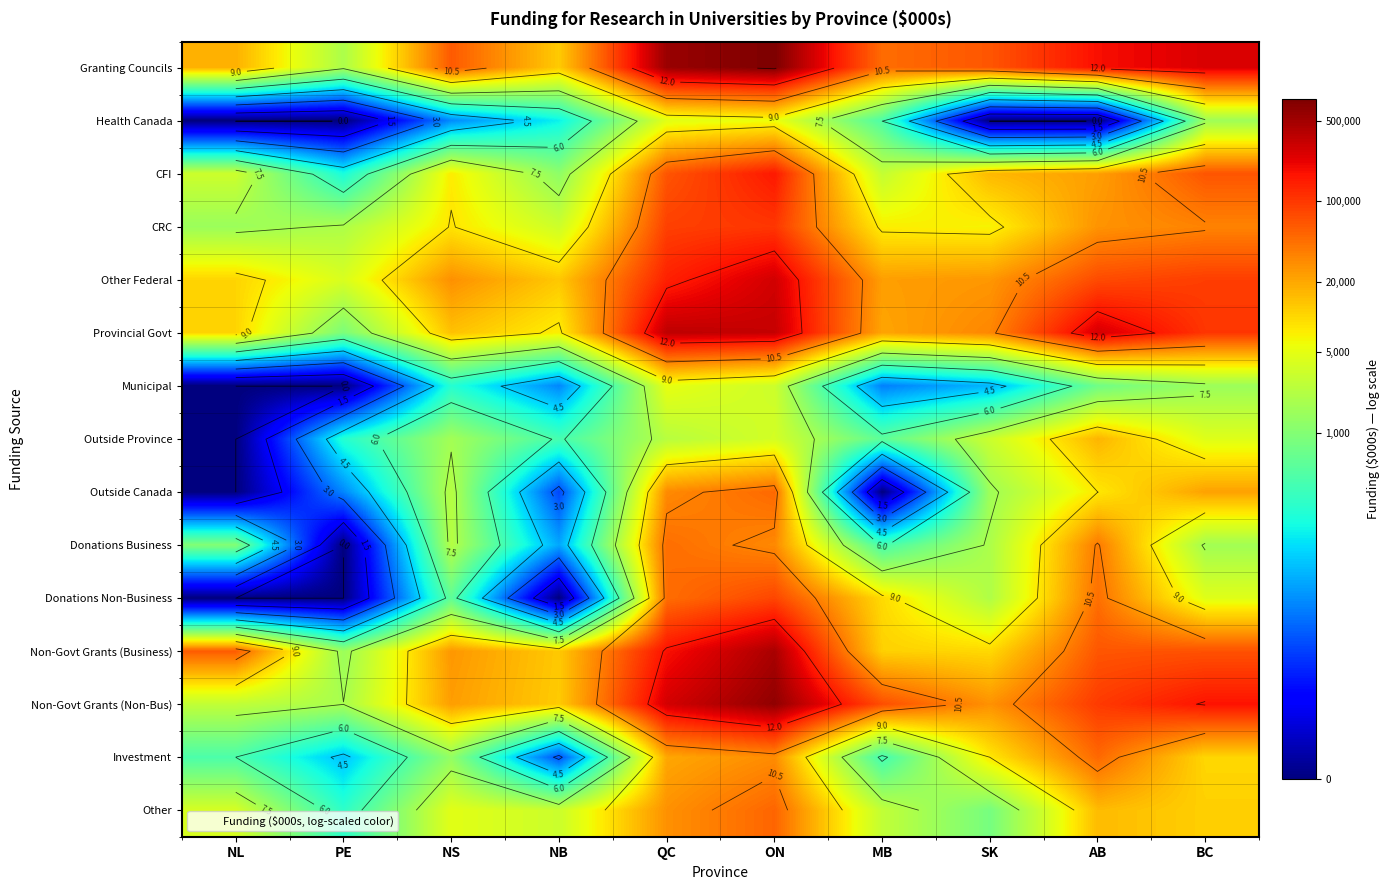

At which category does the chart reach its minimum across all series?

NL